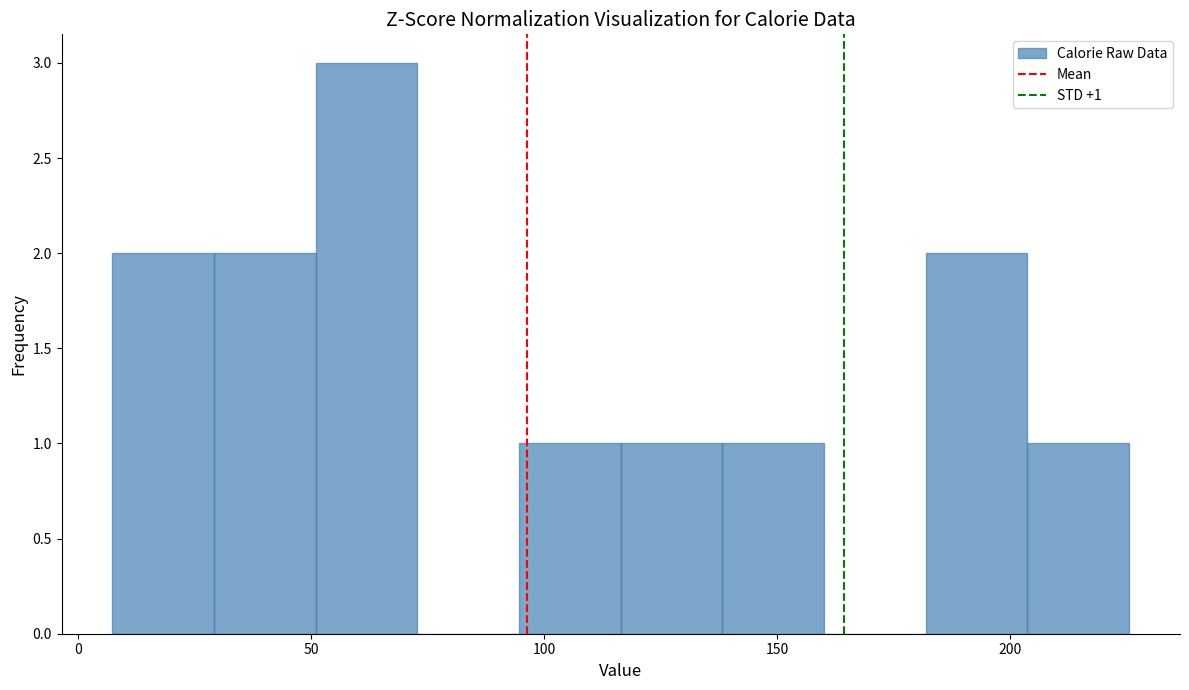

Which range on the x-axis has the tallest bar?

50 to 75